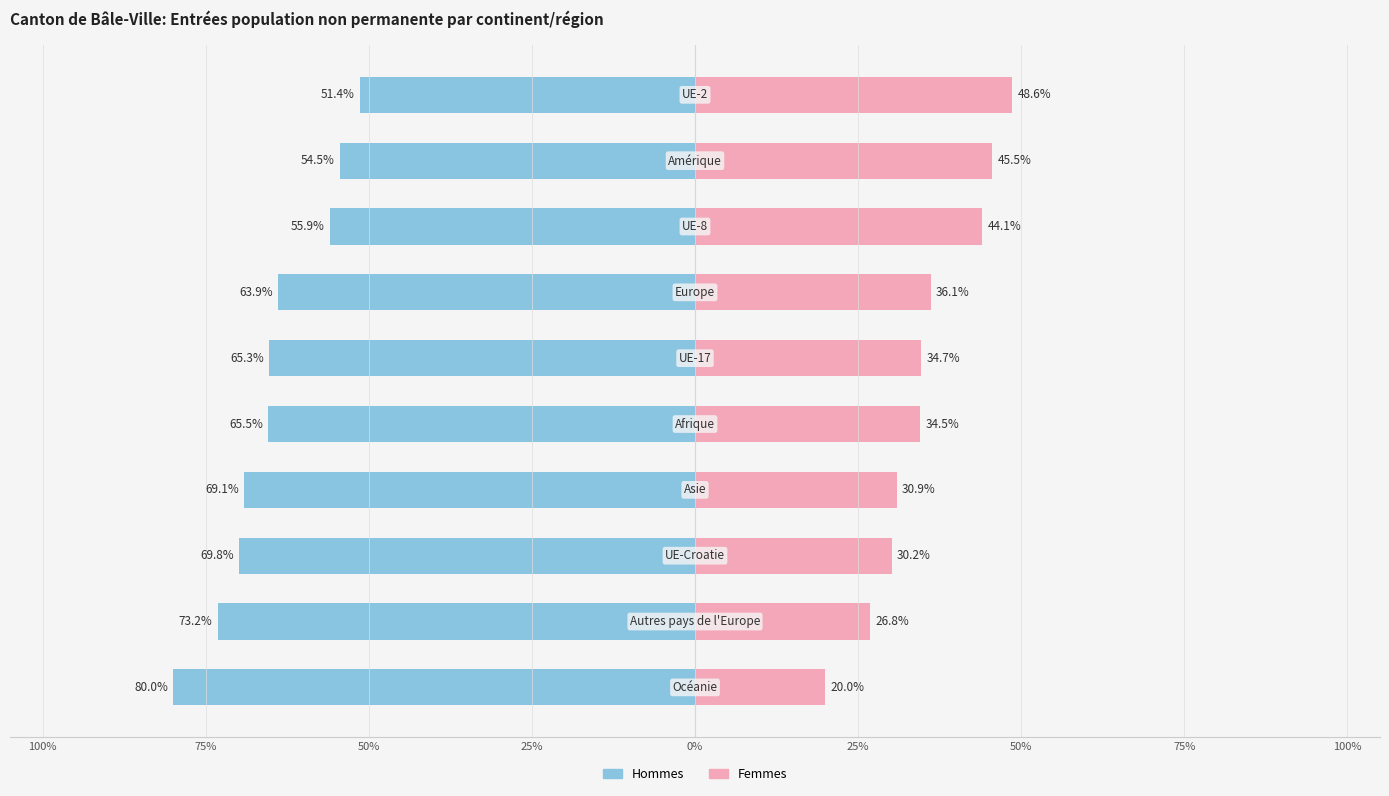

Which series has the largest range (max minus min)?

Hommes